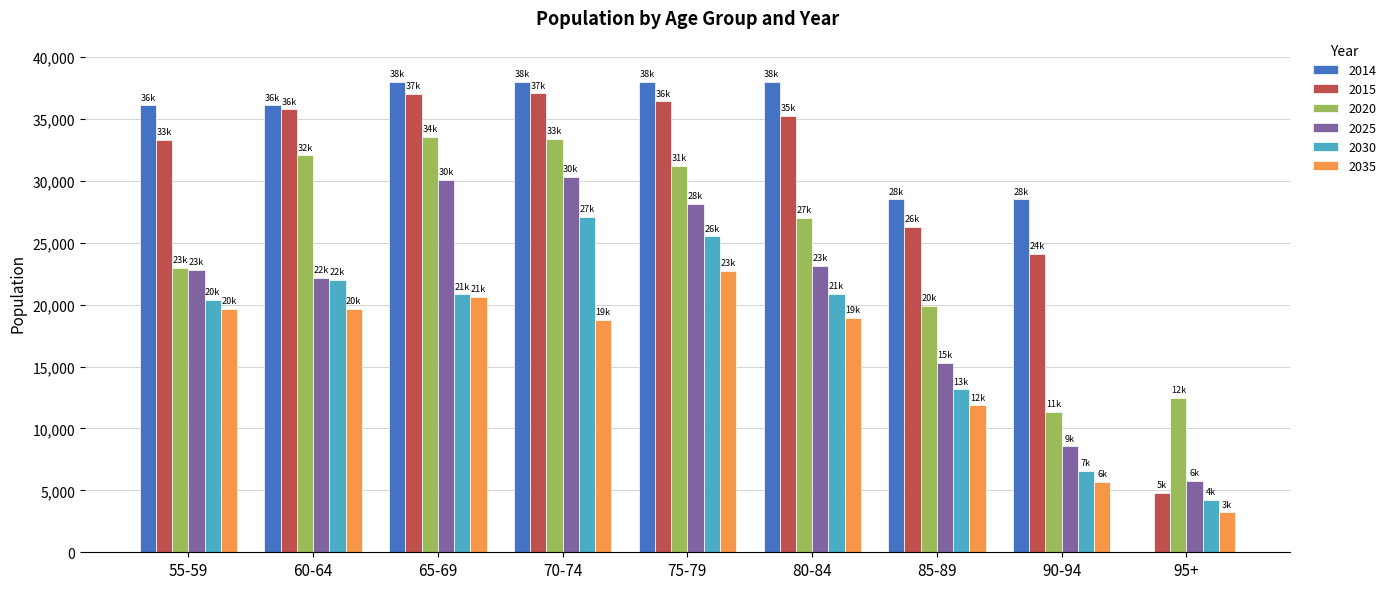

What is the total value across all series at 60-64?

167748.1